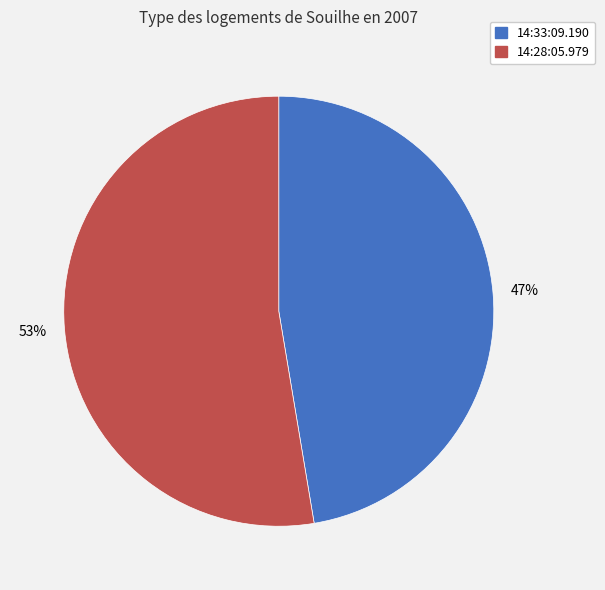

Which slice is the largest?

14:28:05.979